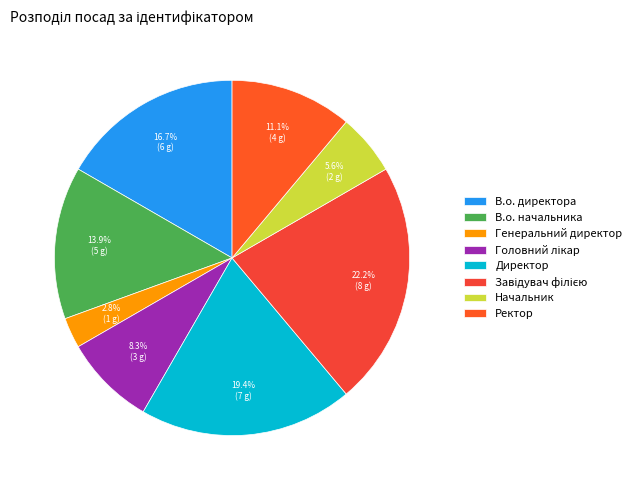

What percentage is NOT represented by В.о. начальника?

86.1%